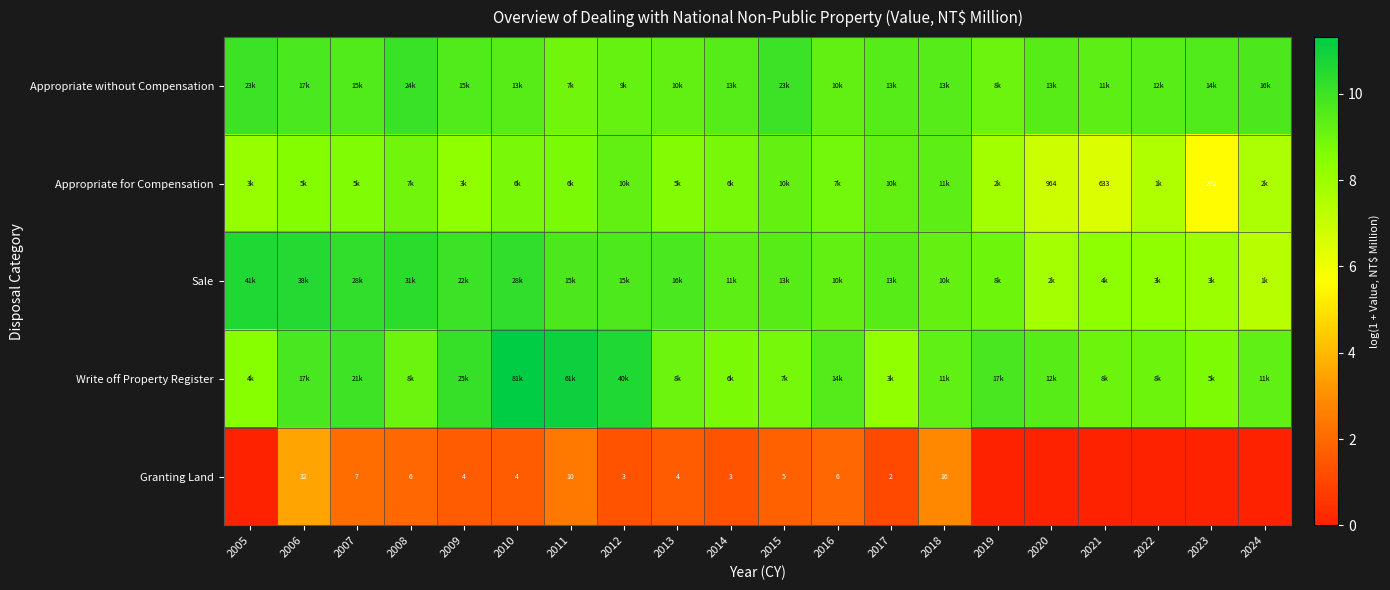

Which label corresponds to the smallest value in the chart?

2005